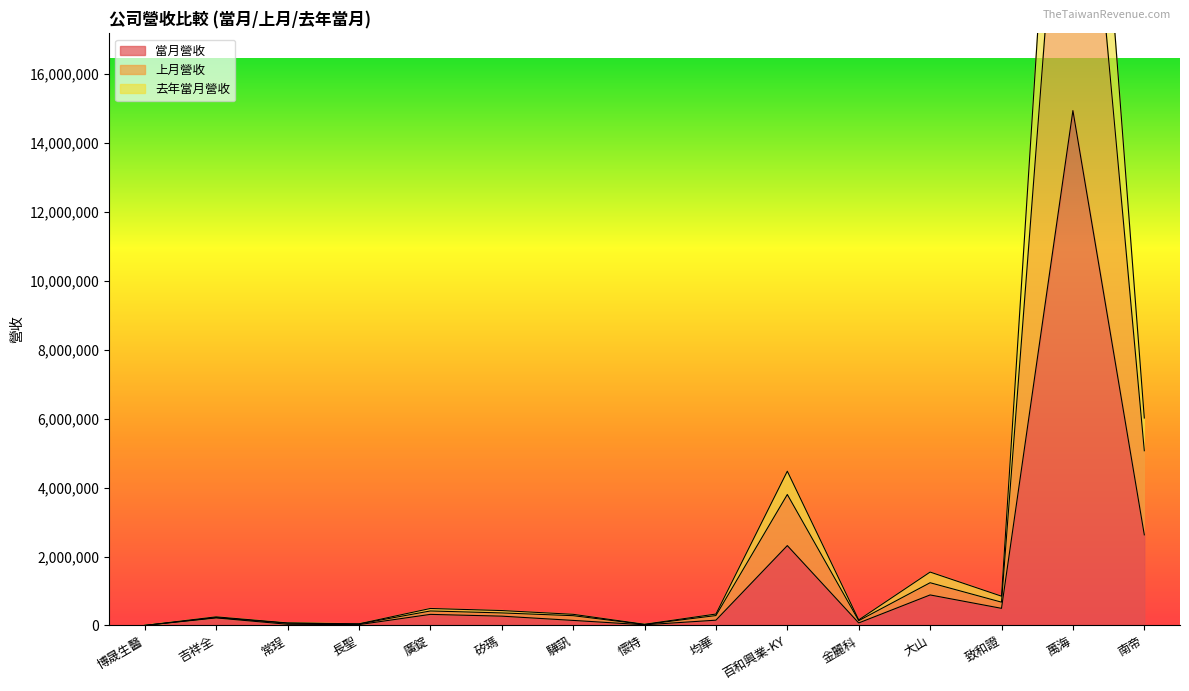

Which has a higher value, 萬海 or 南帝?

萬海